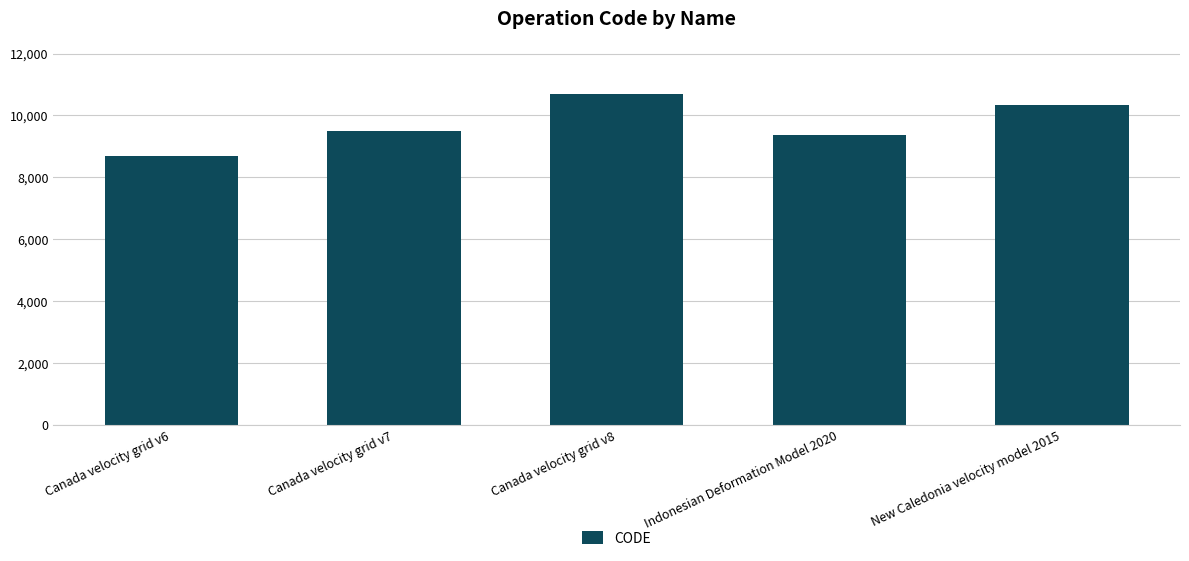

The chart shows a value of 15042 at New Caledonia velocity model 2015. True or false?

False